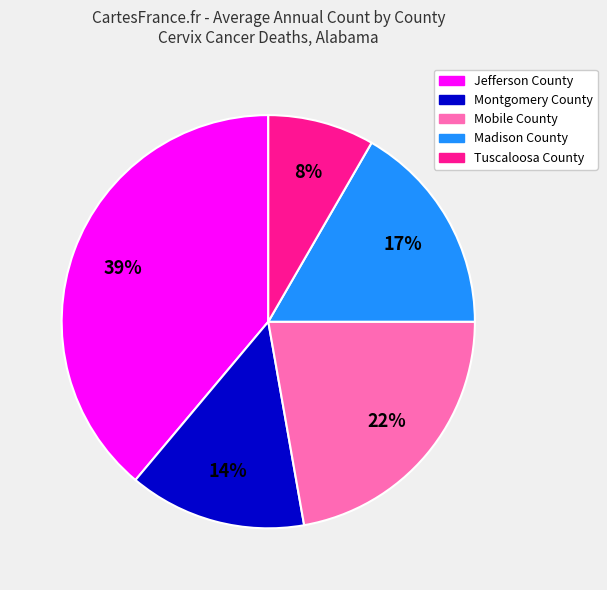

Rank the categories by value from lowest to highest.

Tuscaloosa County, Montgomery County, Madison County, Mobile County, Jefferson County